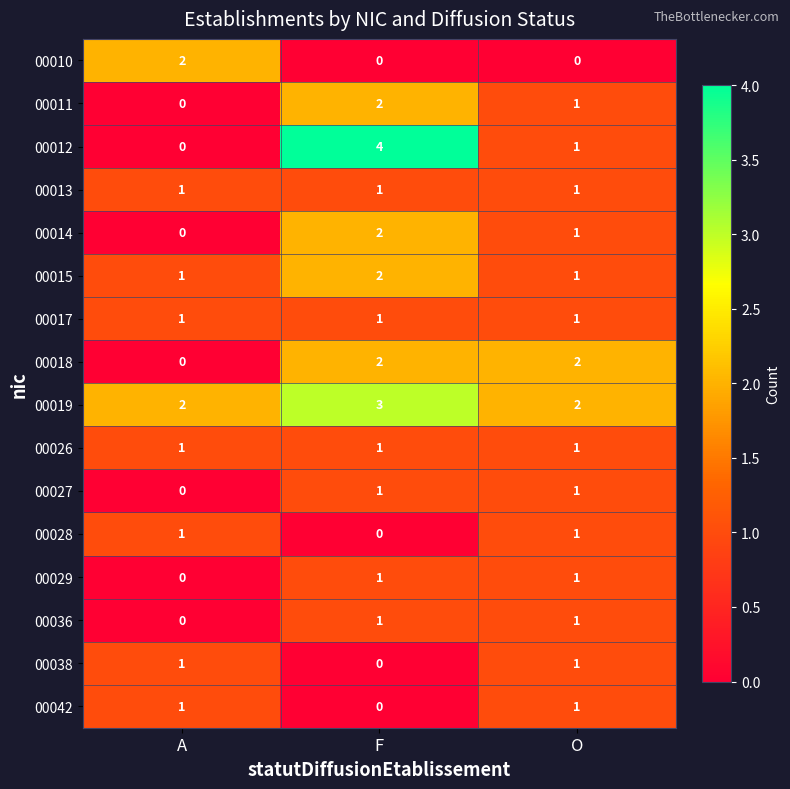

At which category is the sum across all series the highest?

F